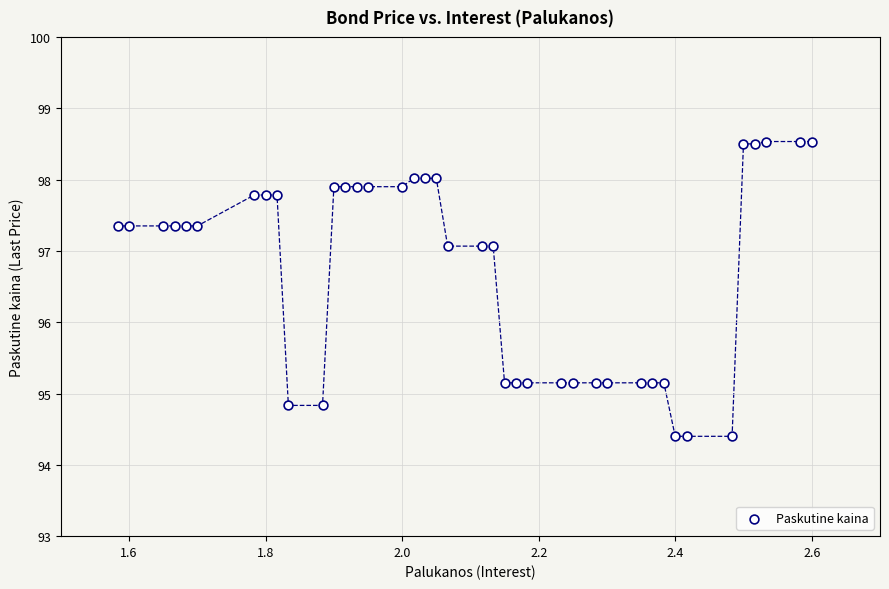

What is the range of X values (max minus min)?

1.0